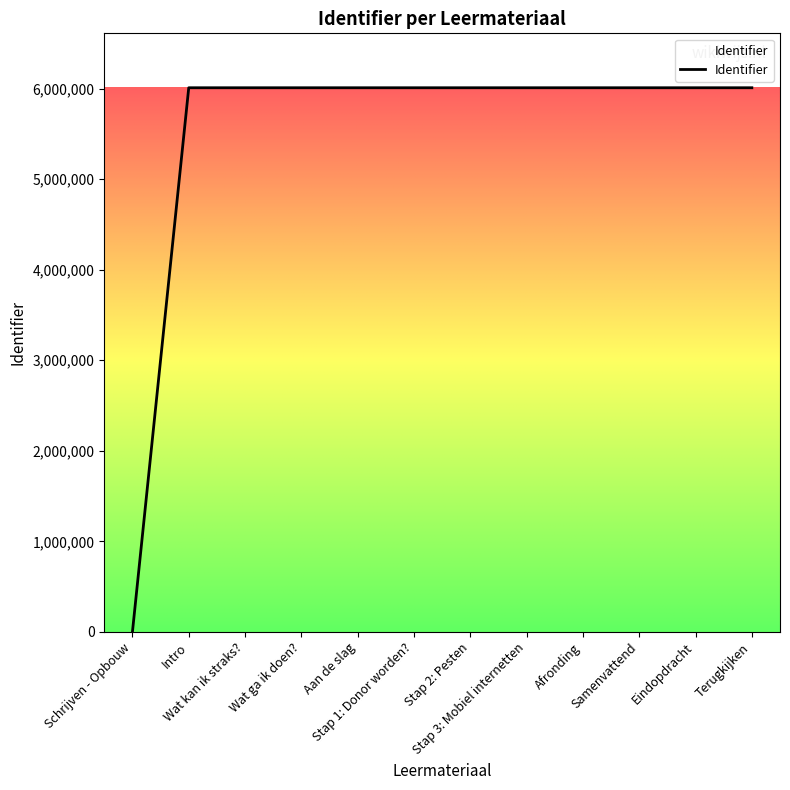

What is the greatest value displayed?

6009292.0